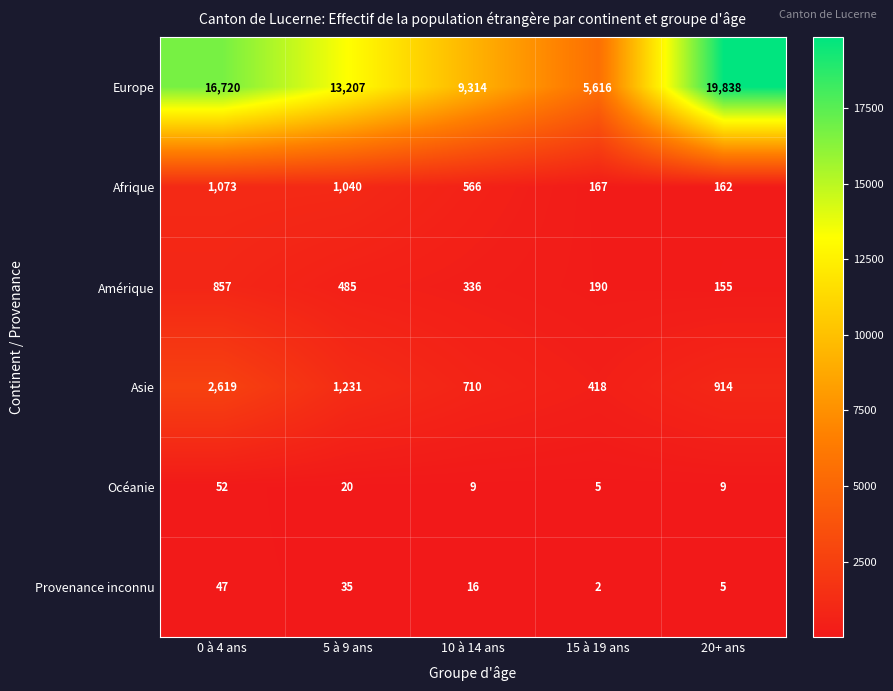

Where is Océanie nearest to the value 28?

5 à 9 ans